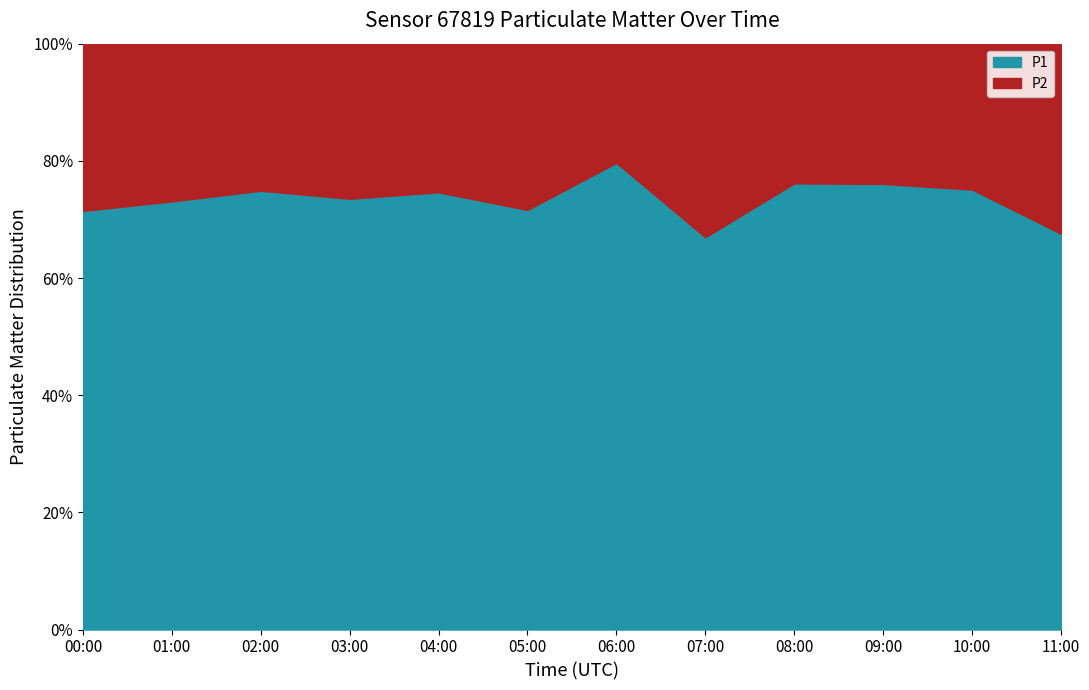

Which has a higher value, 11:00 or 00:00?

00:00